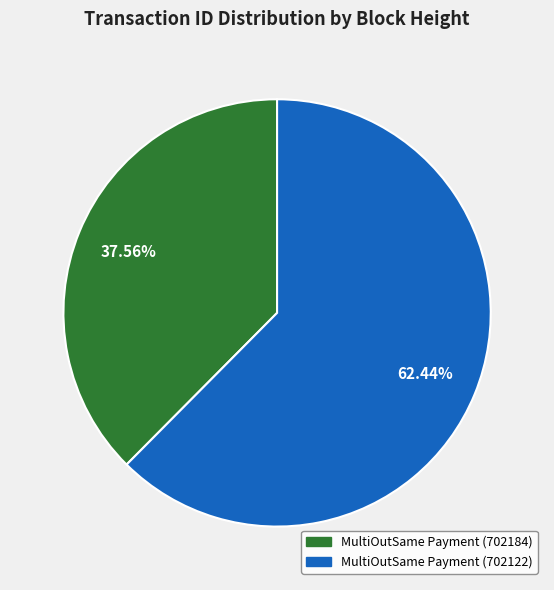

Which category has the smallest portion of the pie?

MultiOutSame Payment (702184)